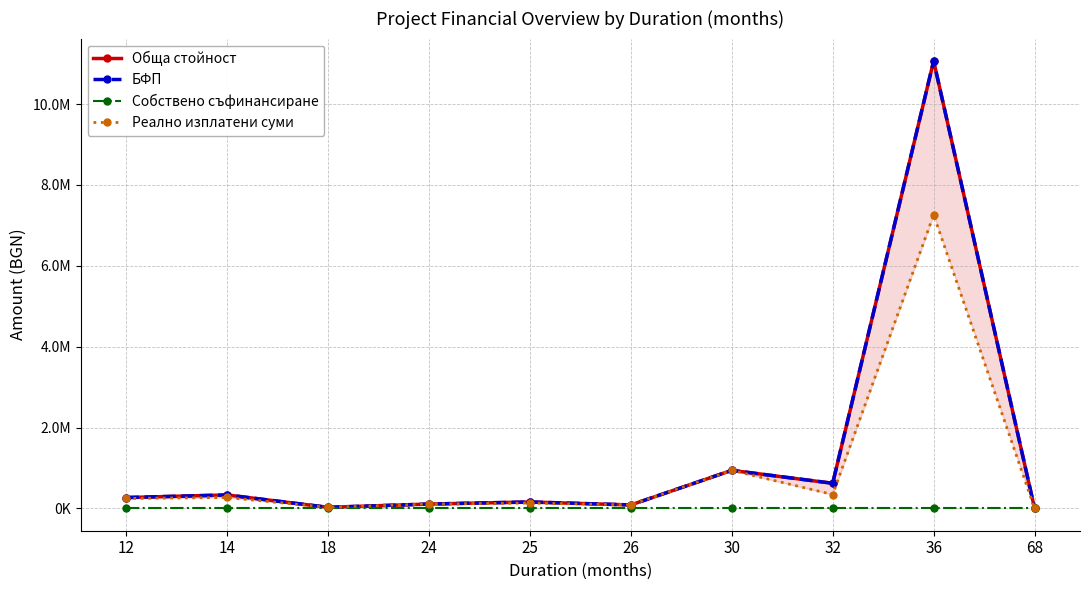

Does the chart have visible grid lines?

Yes